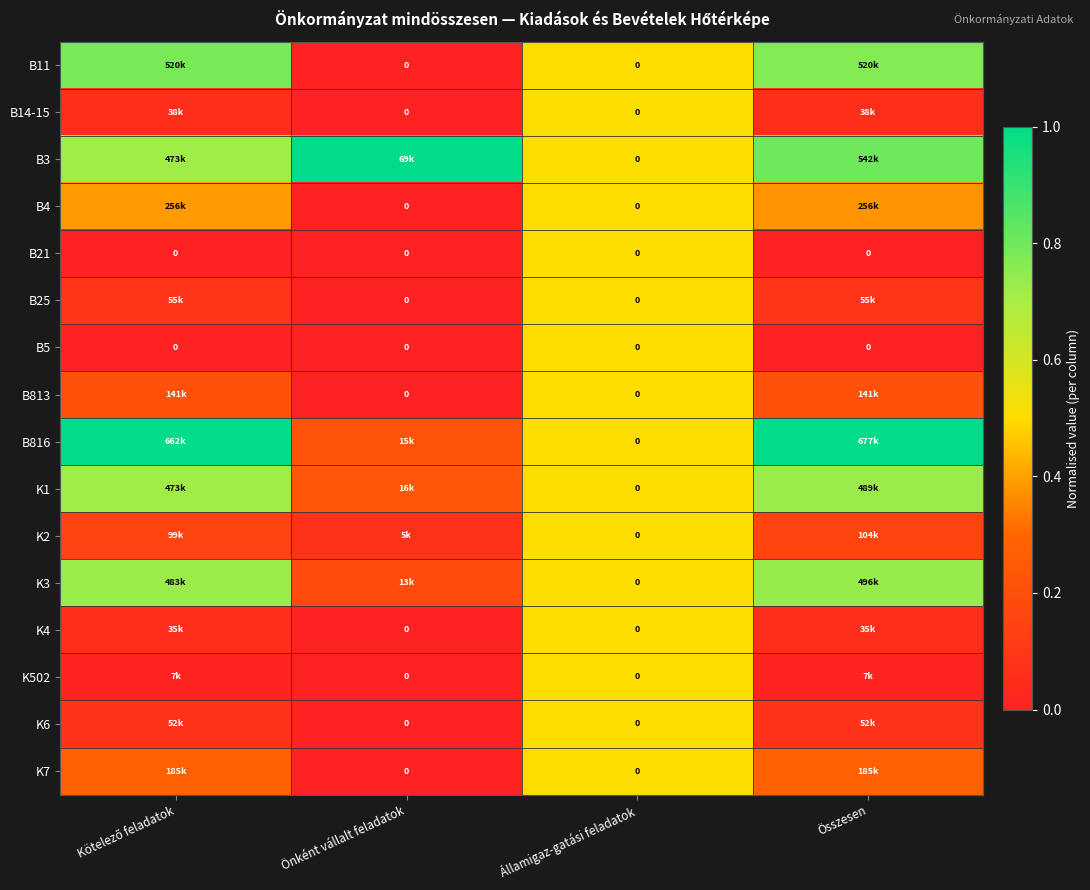

How many B3 values are between 0 and 1?

4